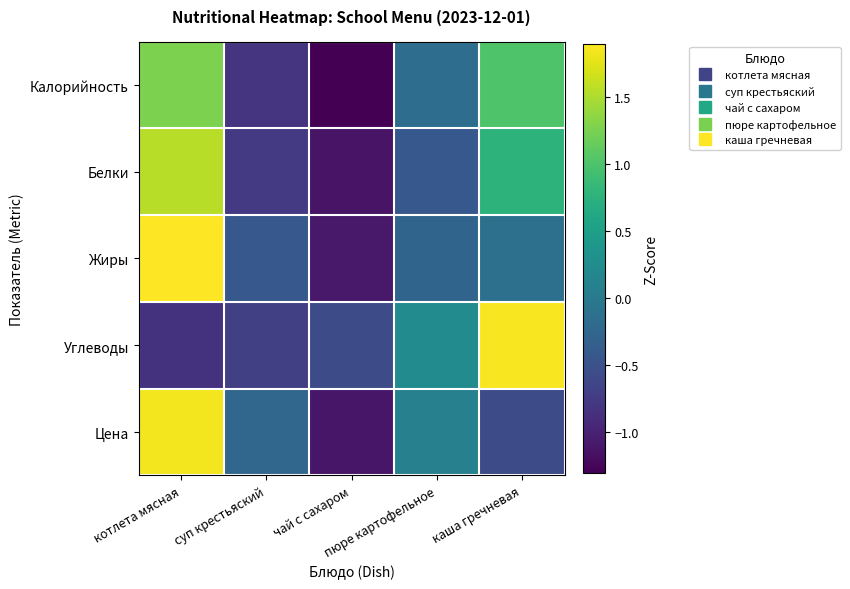

Reading right to left, transcribe all the data shown in this chart.

Калорийность: каша гречневая=1.0	пюре картофельное=-0.2	чай с сахаром=-1.3	суп крестьяский=-0.8	котлета мясная=1.3
Белки: каша гречневая=0.8	пюре картофельное=-0.4	чай с сахаром=-1.1	суп крестьяский=-0.8	котлета мясная=1.5
Жиры: каша гречневая=-0.1	пюре картофельное=-0.3	чай с сахаром=-1.1	суп крестьяский=-0.4	котлета мясная=1.9
Углеводы: каша гречневая=1.9	пюре картофельное=0.2	чай с сахаром=-0.6	суп крестьяский=-0.7	котлета мясная=-0.8
Цена: каша гречневая=-0.6	пюре картофельное=0.1	чай с сахаром=-1.1	суп крестьяский=-0.3	котлета мясная=1.8